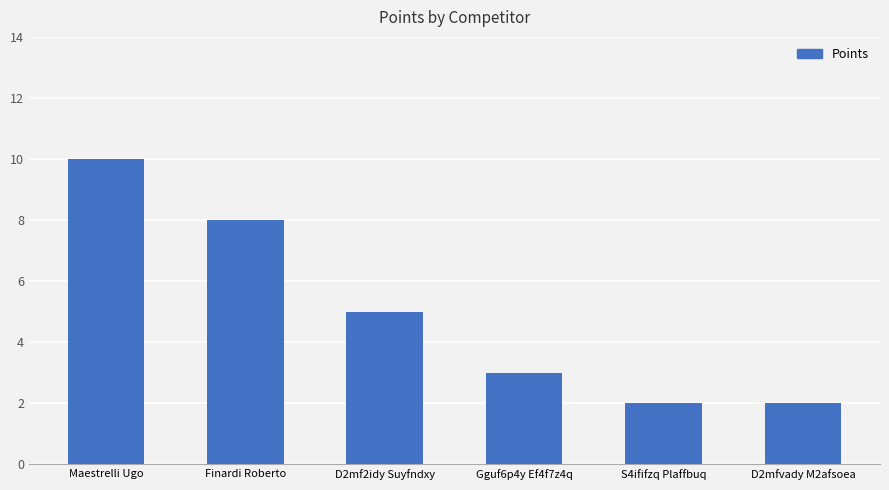

What is the maximum value shown in the chart?

10